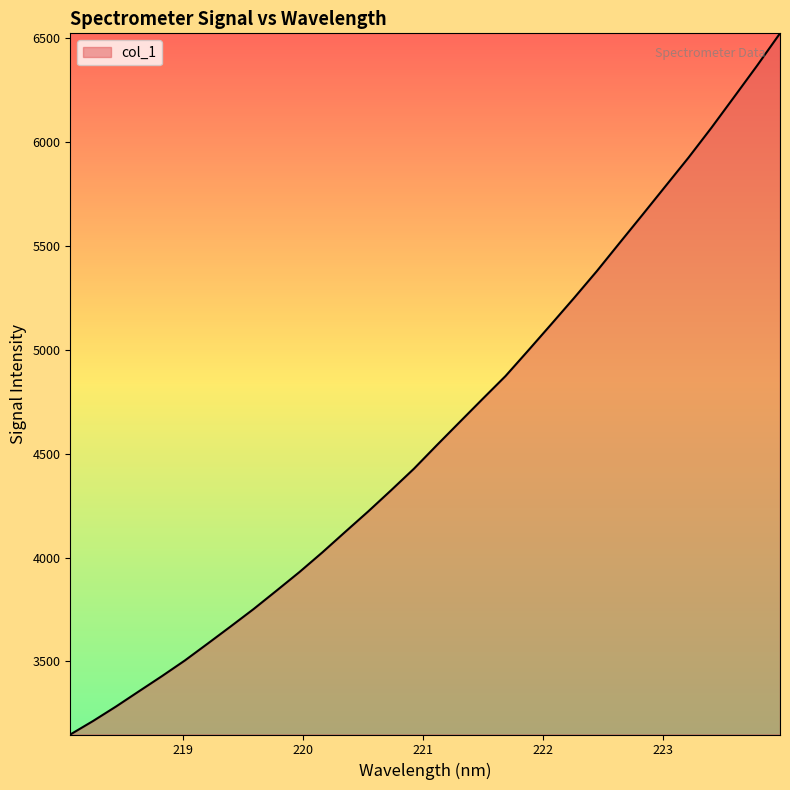

What is the difference between the maximum and minimum values?

3377.4